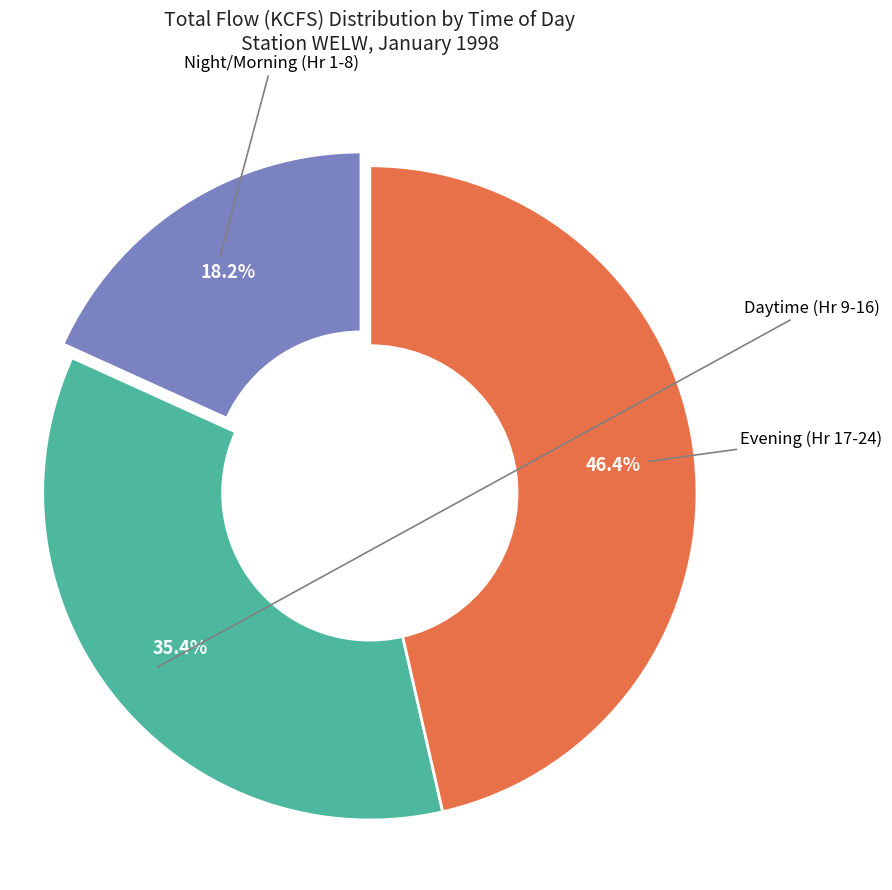

Is there any slice that represents more than half of the pie?

No